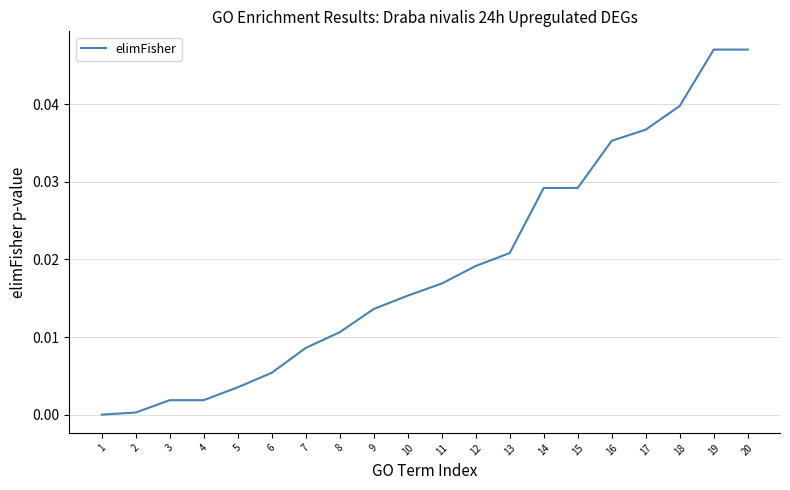

The chart shows a value of 0.0 at 9. True or false?

True